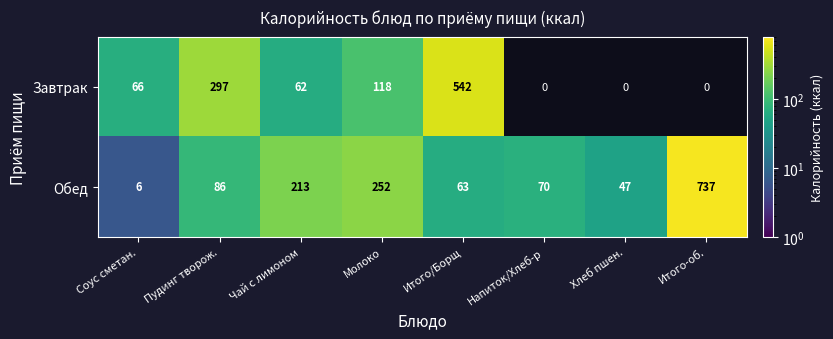

Count the number of data series in this chart.

2